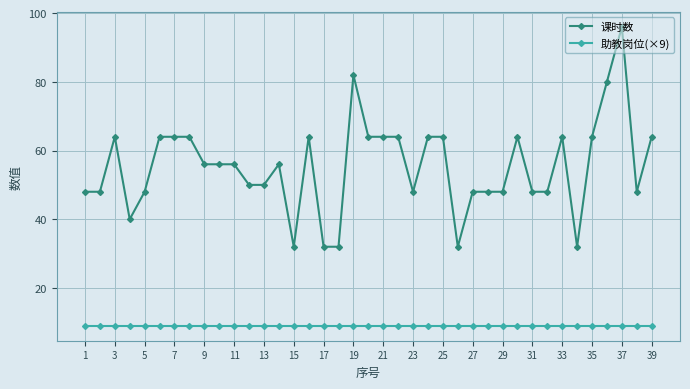

What is the difference between the second highest and second lowest values in the 课时数 series?

50